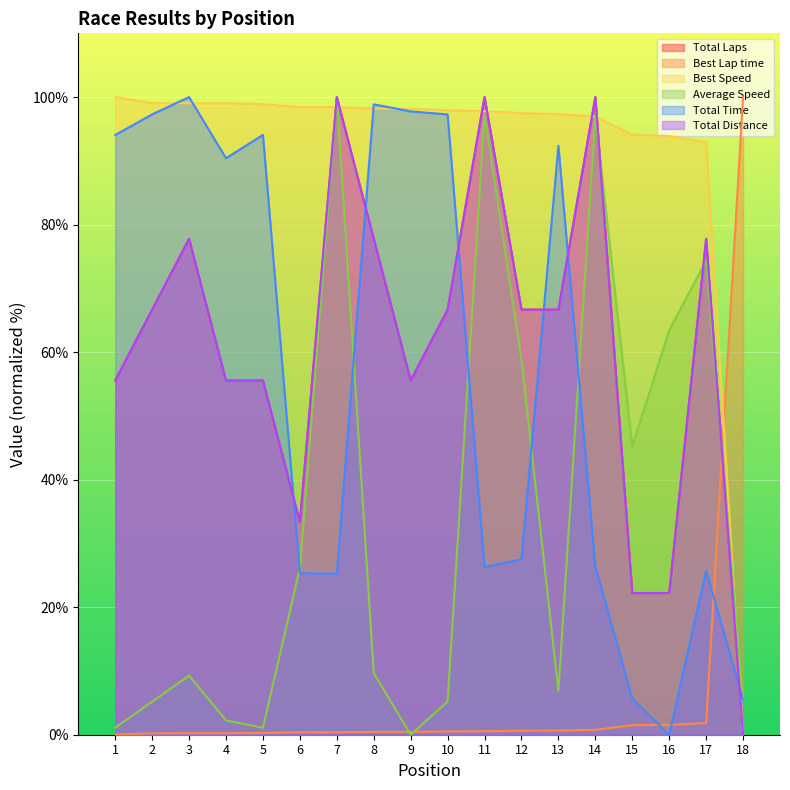

Is it true that Best Speed equals 63.5 at 18?

False